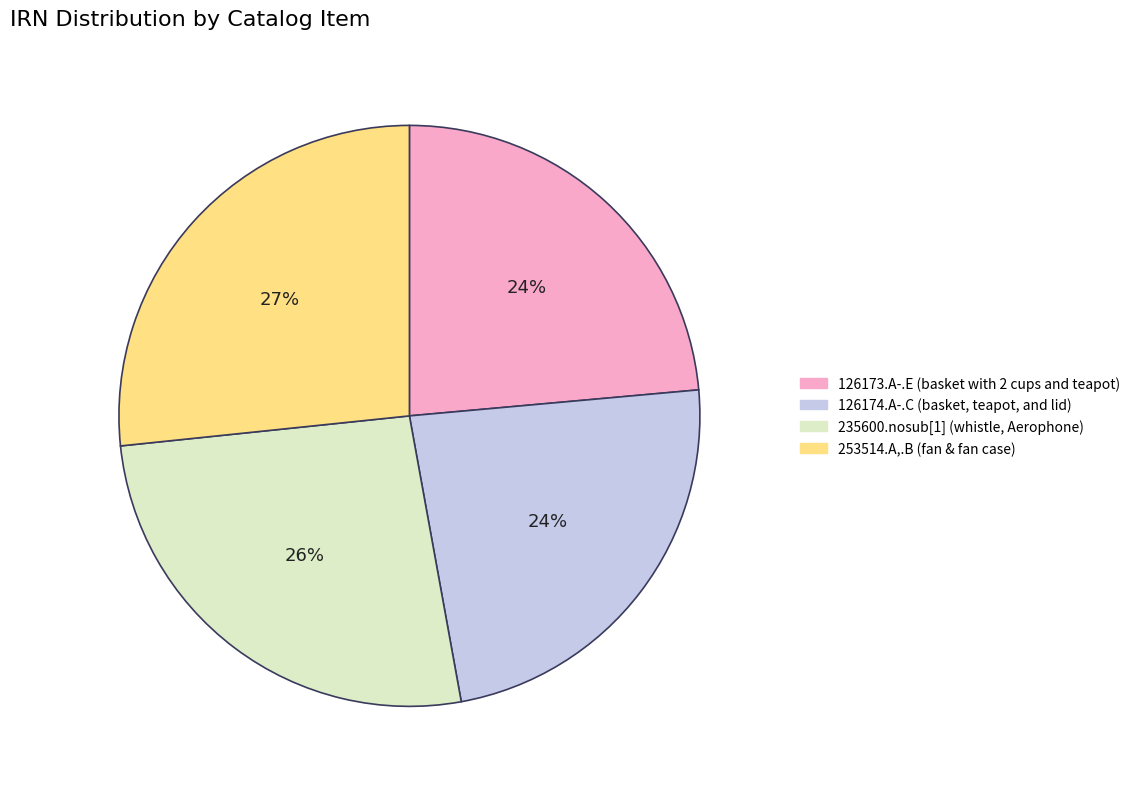

Do 253514.A,.B (fan & fan case) and 235600.nosub[1] (whistle, Aerophone) together represent more than half of the pie?

Yes